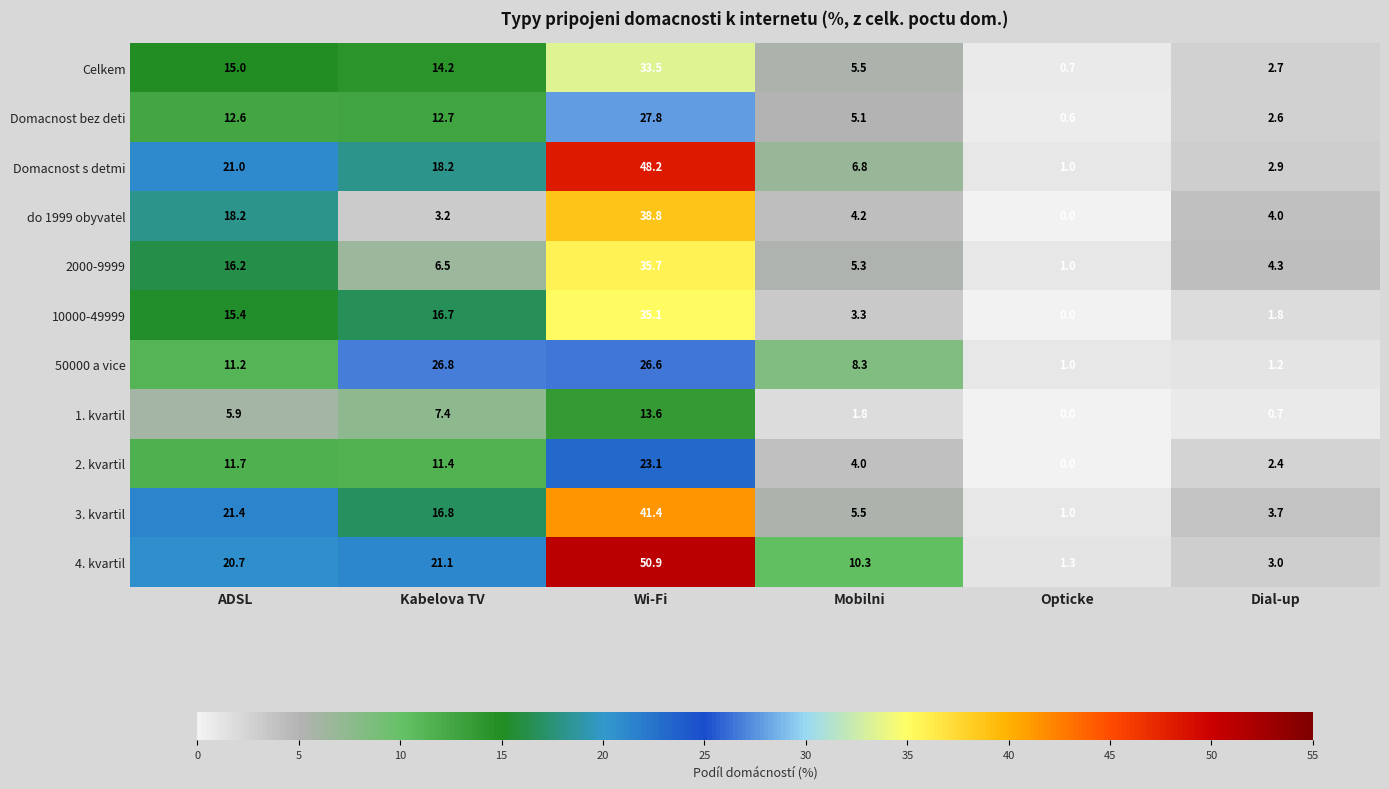

True or false: 4. kvartil has a value of 3.0 at Dial-up.

True